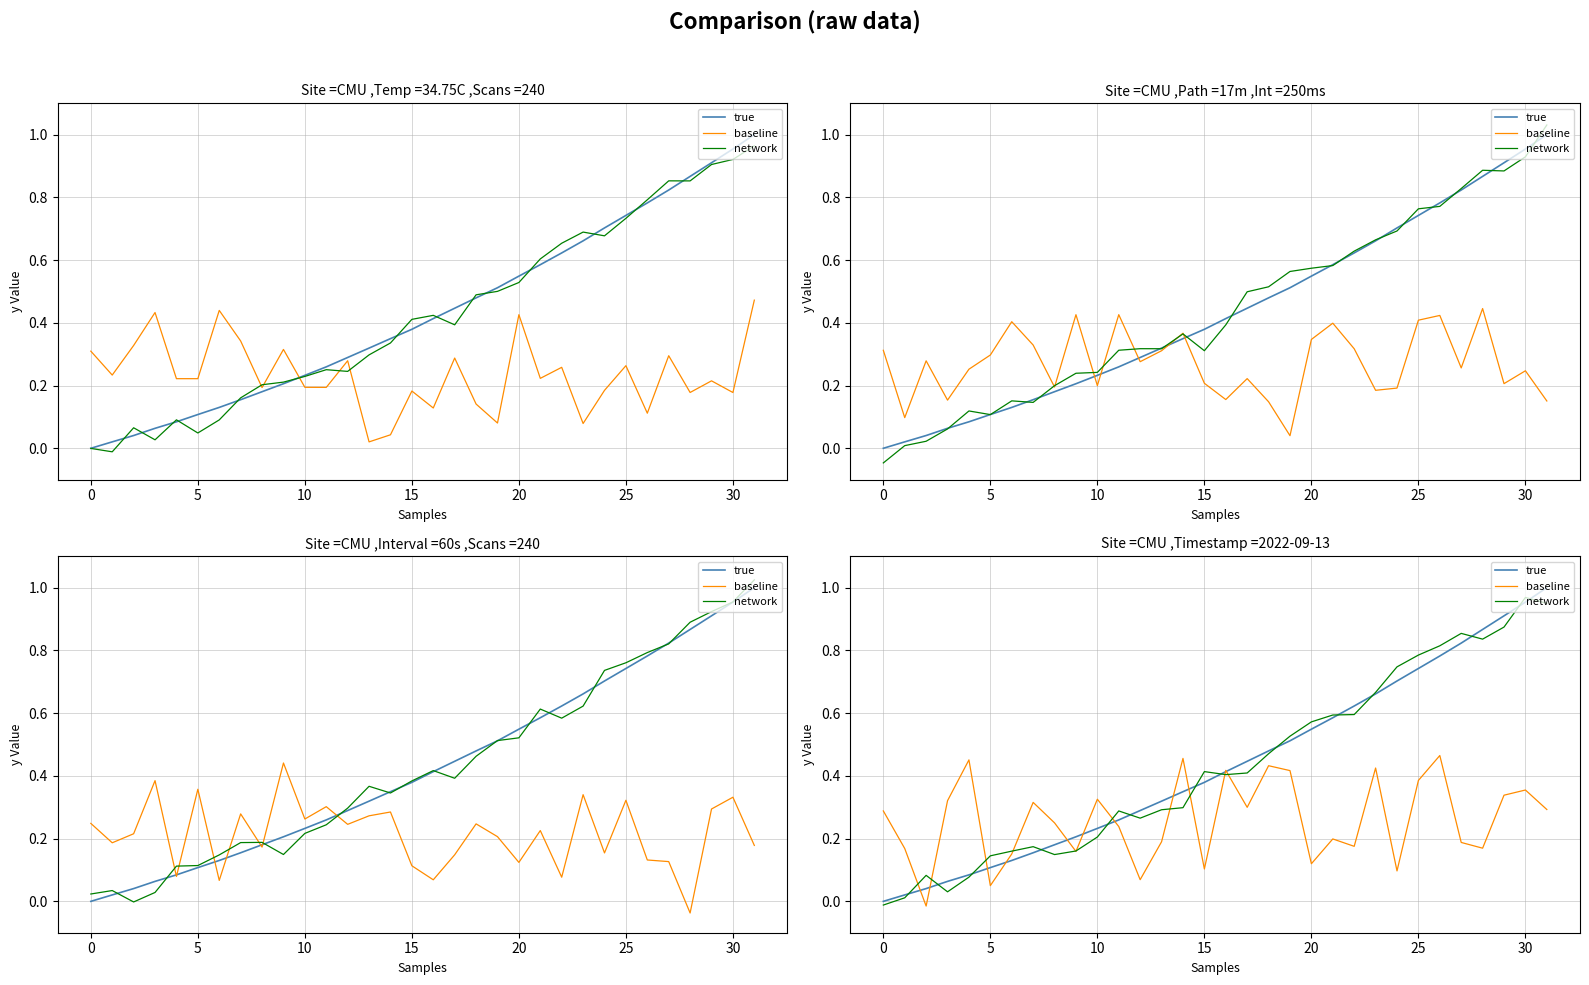

What is the label of the 12th point from the left?

11